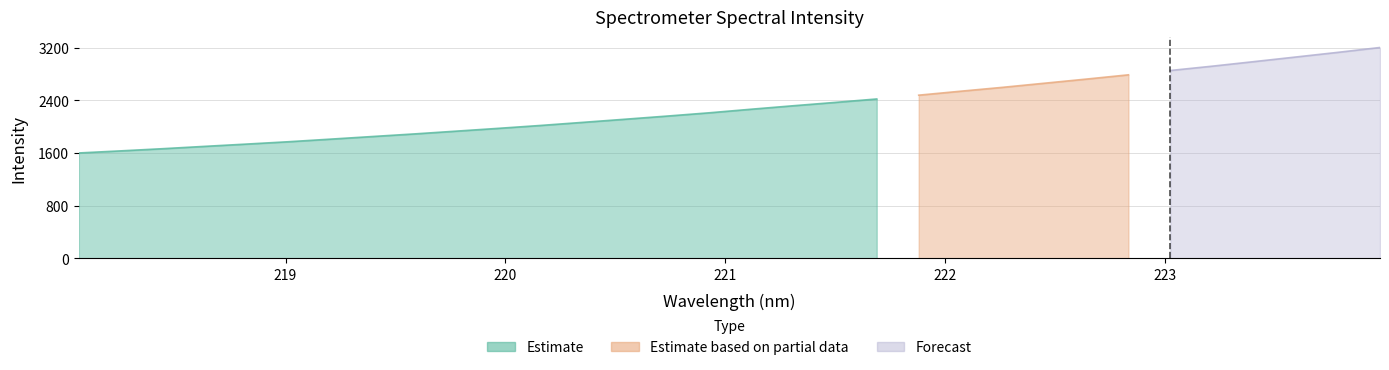

Where is the data nearest to the value 2401?

221.6902